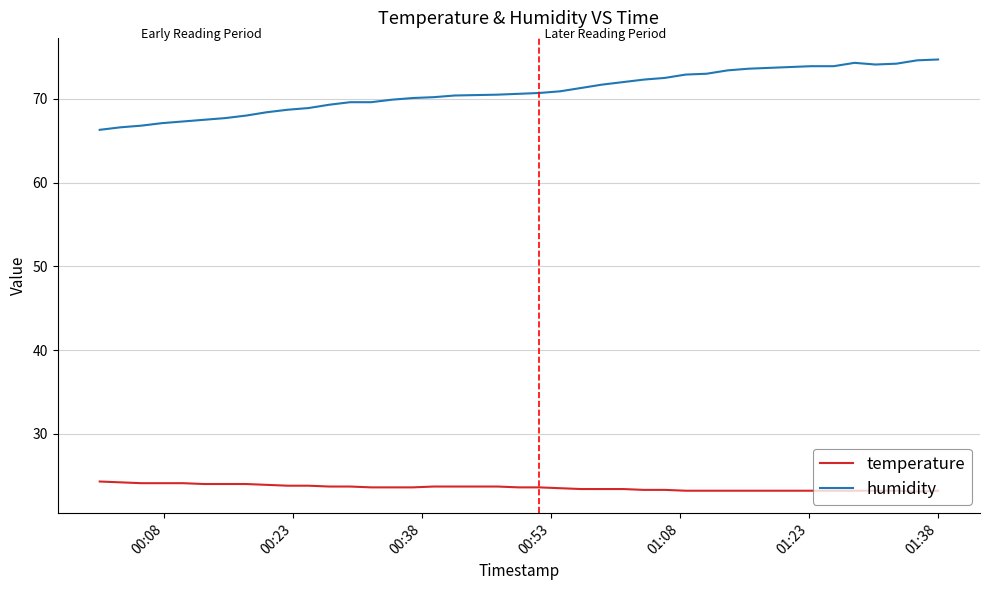

What is the lowest value of the temperature series?

23.1